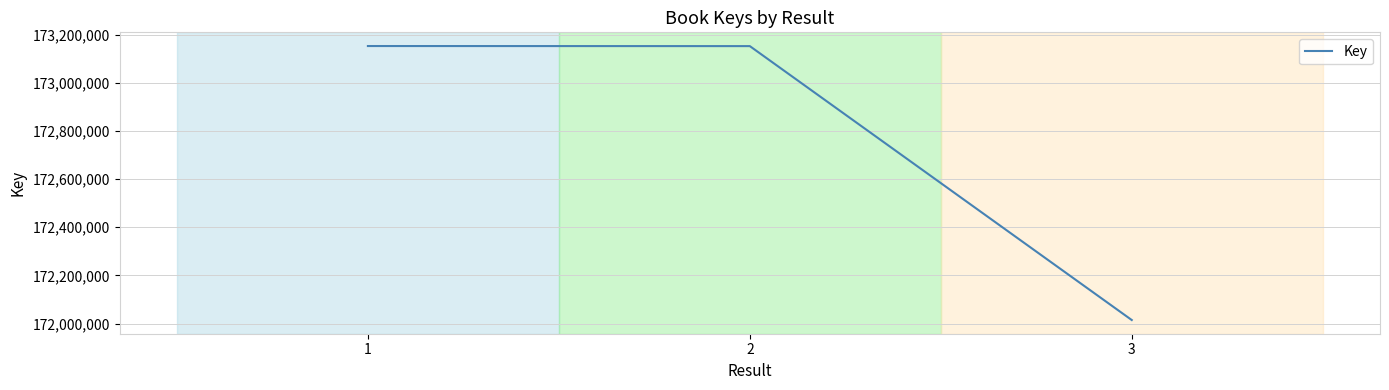

At which label is the value closest to 172584005?

2